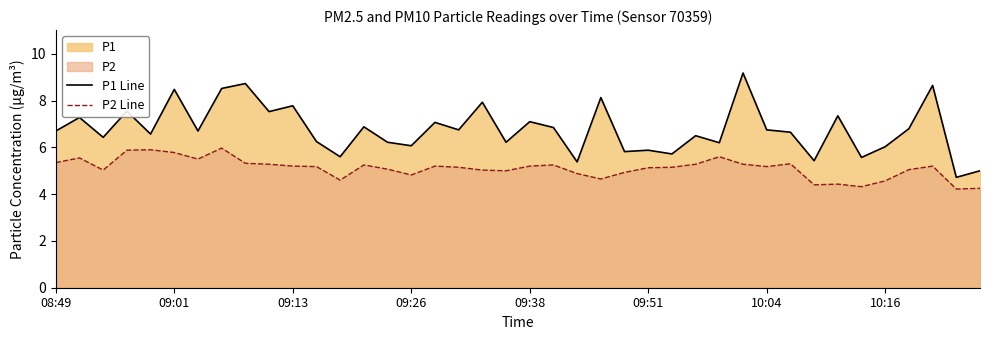

What is the total value across all series at 28?

11.8